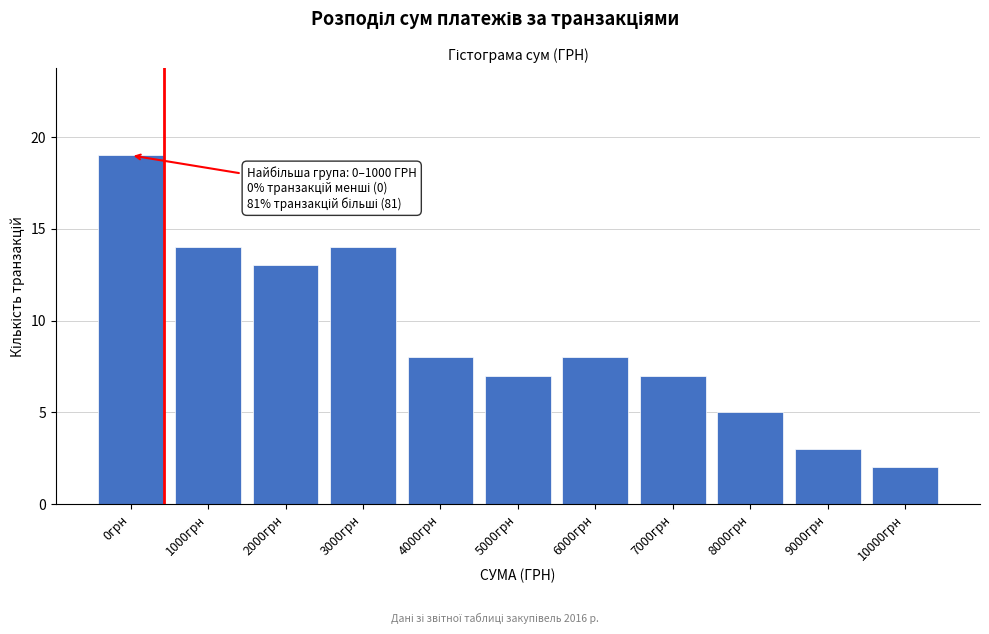

Reading left to right, extract all data points from this chart.

0грн=19	1000грн=14	2000грн=13	3000грн=14	4000грн=8	5000грн=7	6000грн=8	7000грн=7	8000грн=5	9000грн=3	10000грн=2